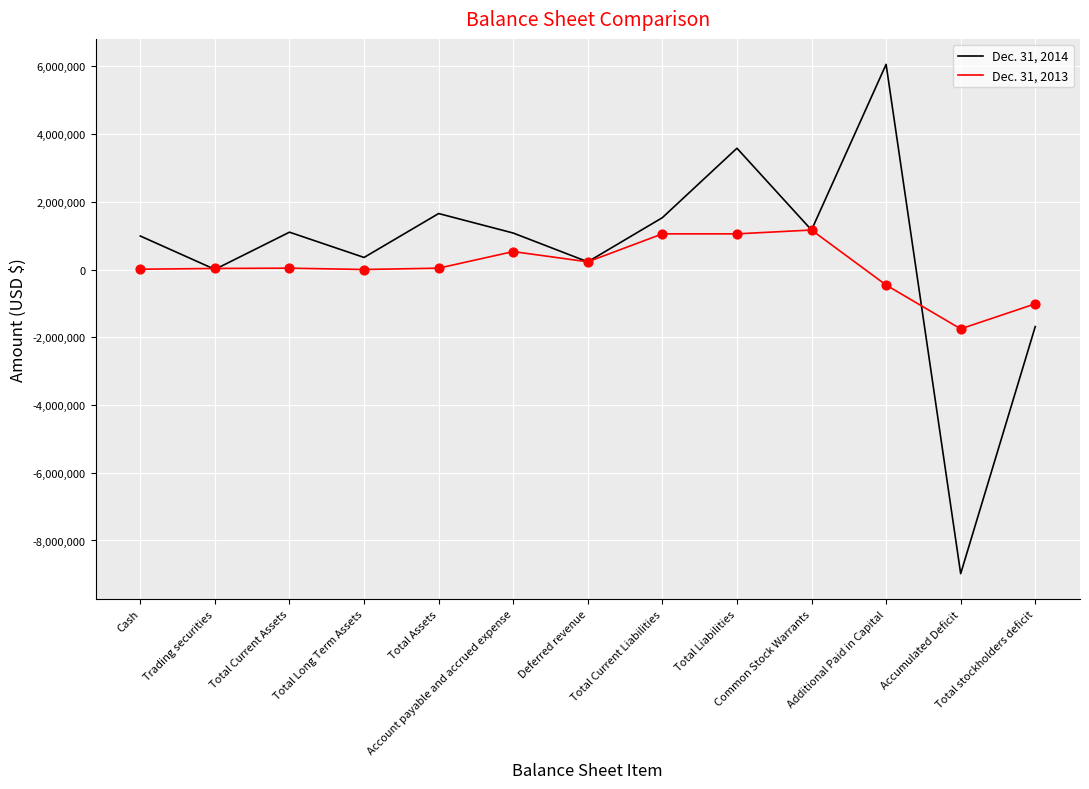

Which series has the widest spread of values?

Dec. 31, 2014